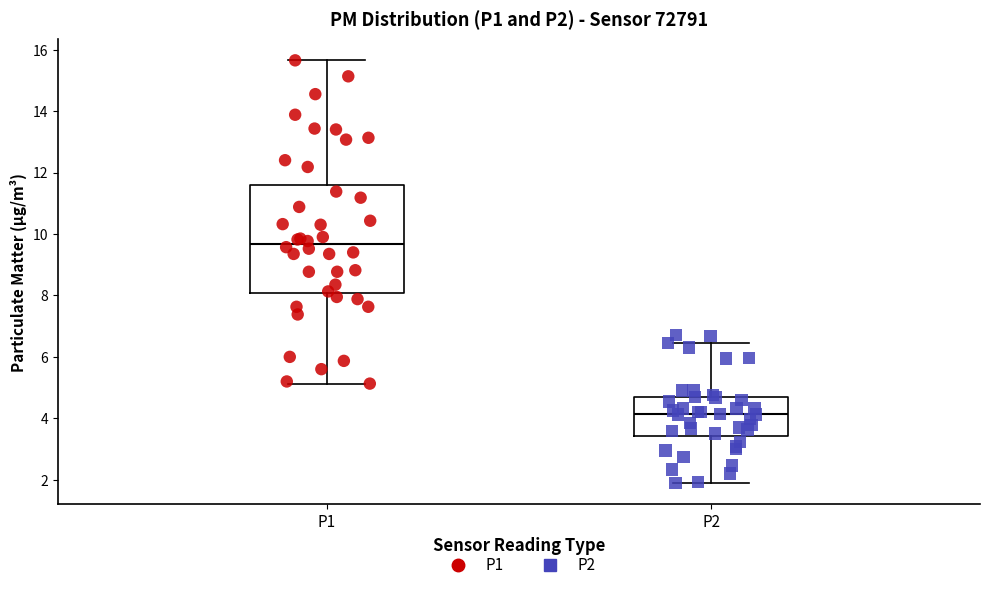

Which box is the tallest, from its lower edge to its upper edge?

P1